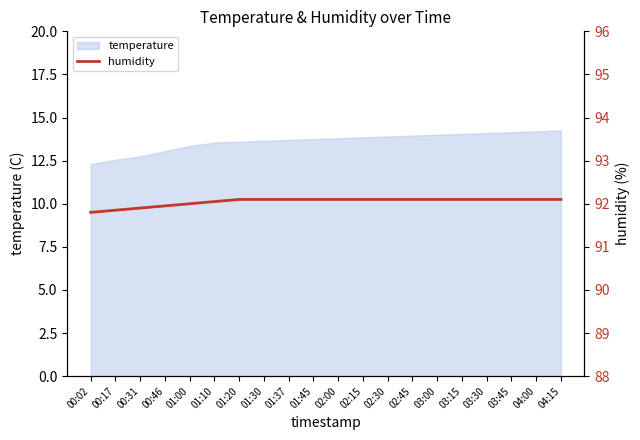

True or false: the data shows 35.4 at 01:30.

False